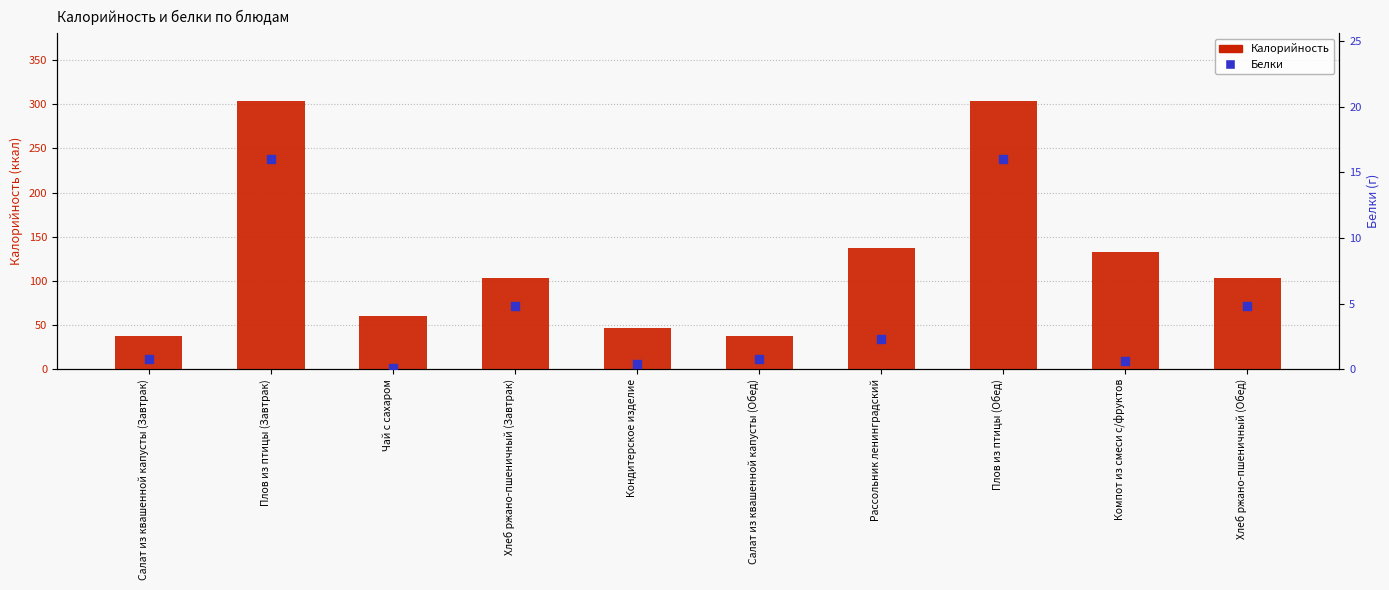

What is the total value across all series at Салат из квашенной капусты (Обед)?

39.0